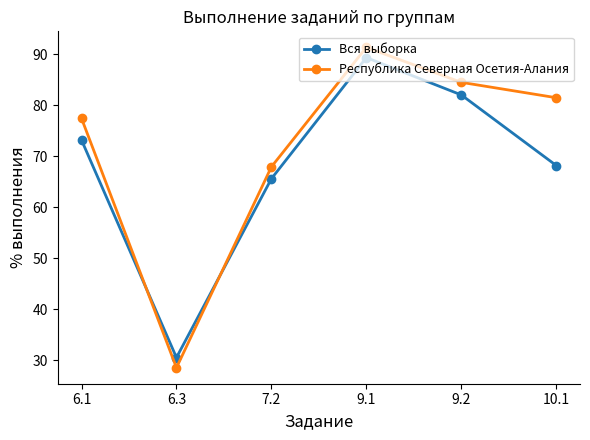

Which series has the largest range (max minus min)?

Республика Северная Осетия-Алания